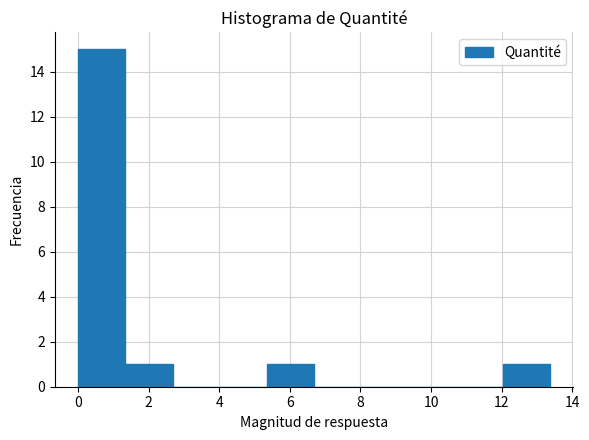

Reading left to right, list every bar in this chart as the range it spans on the x-axis followed by its height. Neither the bar edges nor the heights are printed on the chart, so give them approximately, as read against the axes.

0.0 to 1.4: 15
1.4 to 2.6: 1
2.6 to 4.0: 0
4.0 to 5.4: 0
5.4 to 6.6: 1
6.6 to 8.0: 0
8.0 to 9.4: 0
9.4 to 10.6: 0
10.6 to 12.0: 0
12.0 to 13.4: 1